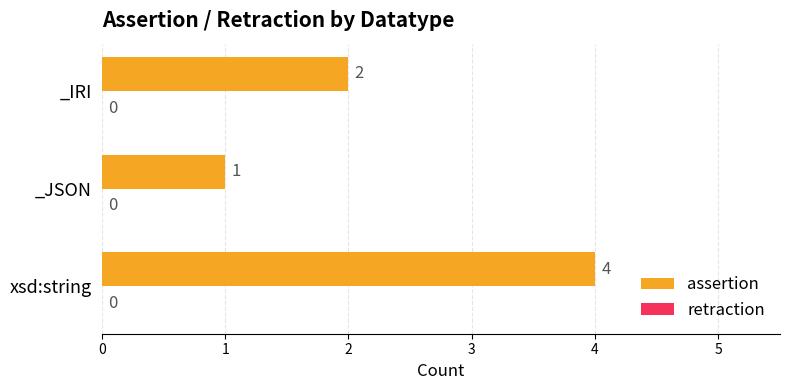

How many values are between 1 and 4?

3